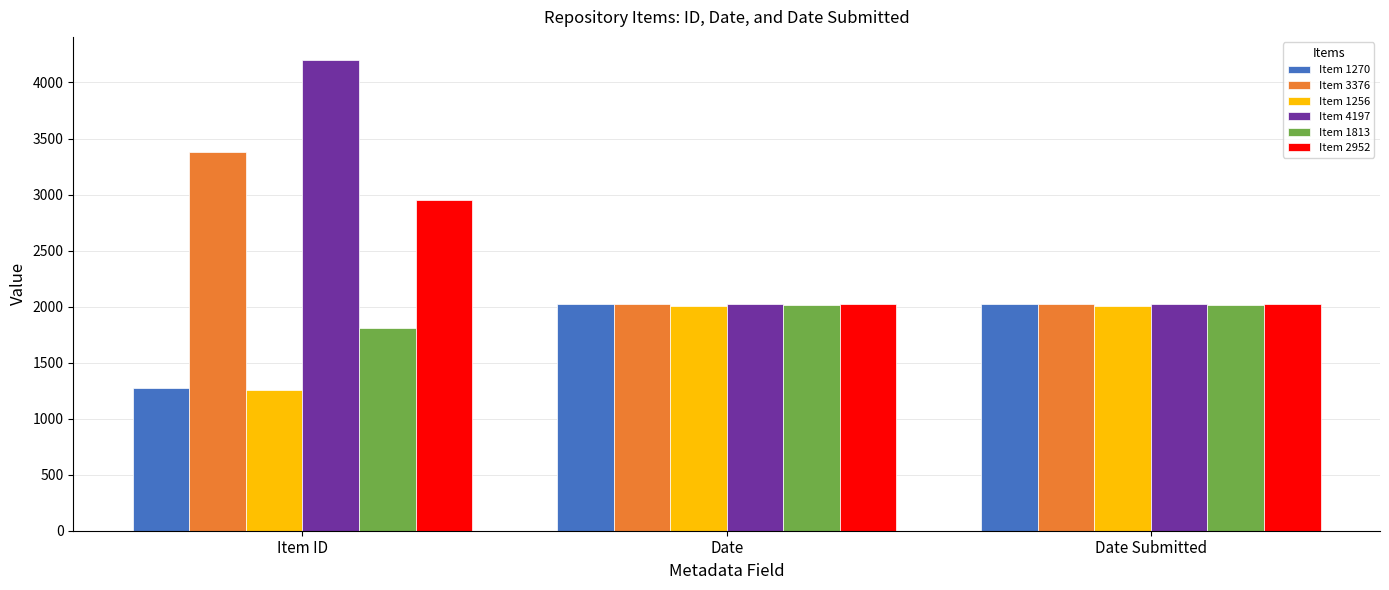

At how many categories does at least one series exceed 3754?

1